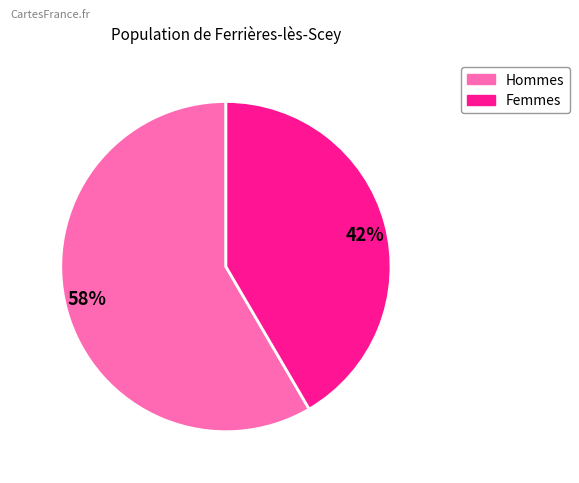

The 42% slice represents 48% of the pie. True or false?

False